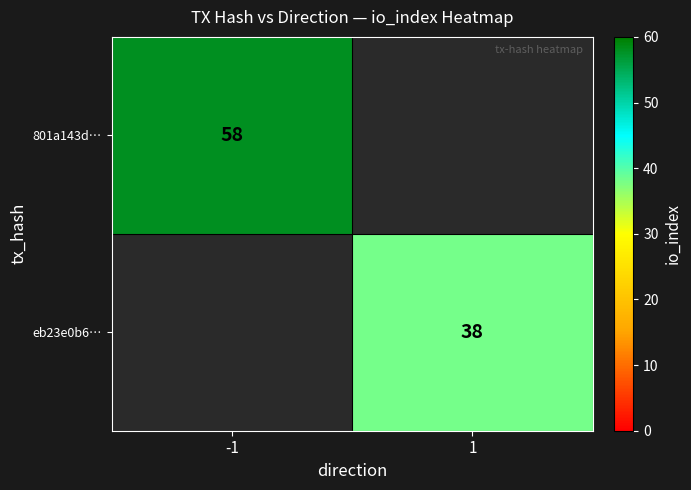

The eb23e0b6… series shows 24 at 1. True or false?

False